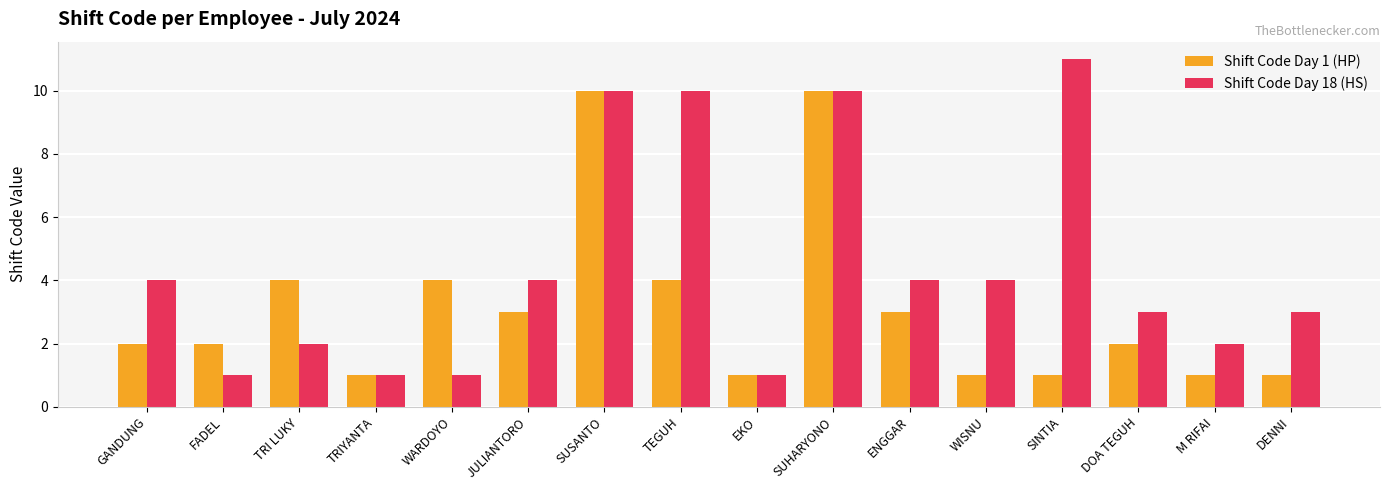

Reading right to left, what are all the values shown in this chart?

Shift Code Day 1 (HP): 1	1	2	1	1	3	10	1	4	10	3	4	1	4	2	2
Shift Code Day 18 (HS): 3	2	3	11	4	4	10	1	10	10	4	1	1	2	1	4